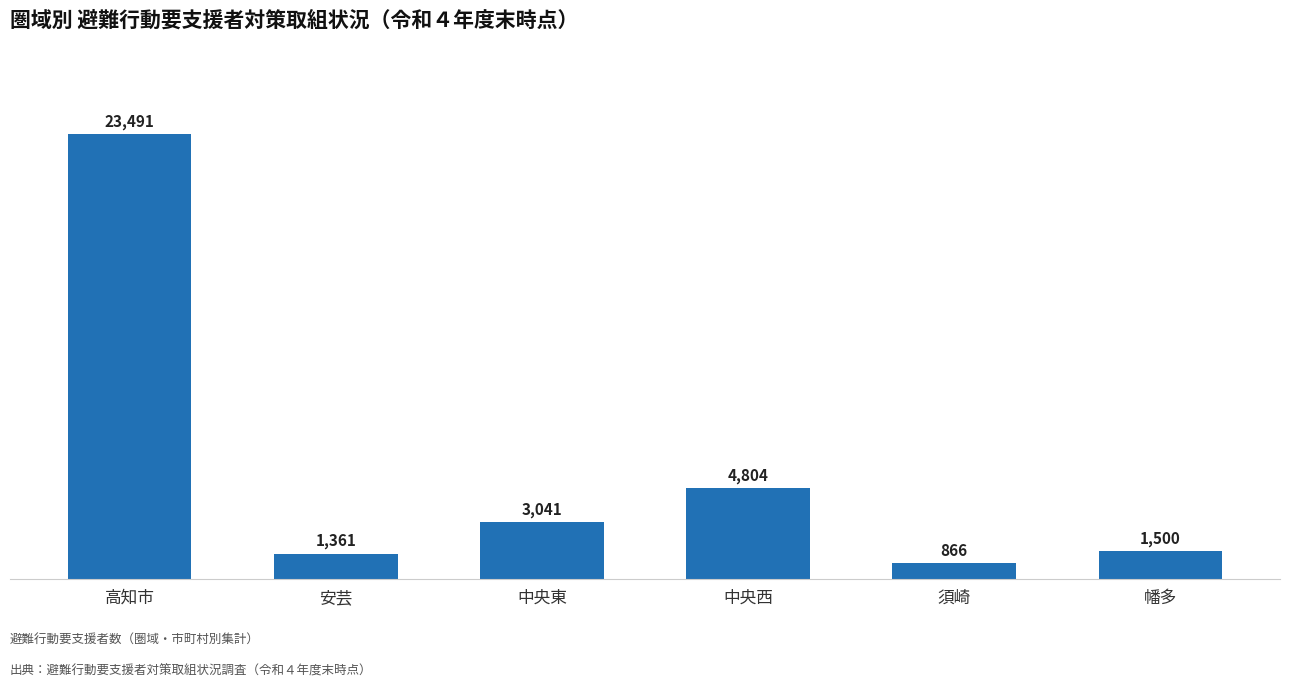

What is the sum of the values at 幡多 and 中央東?

4541